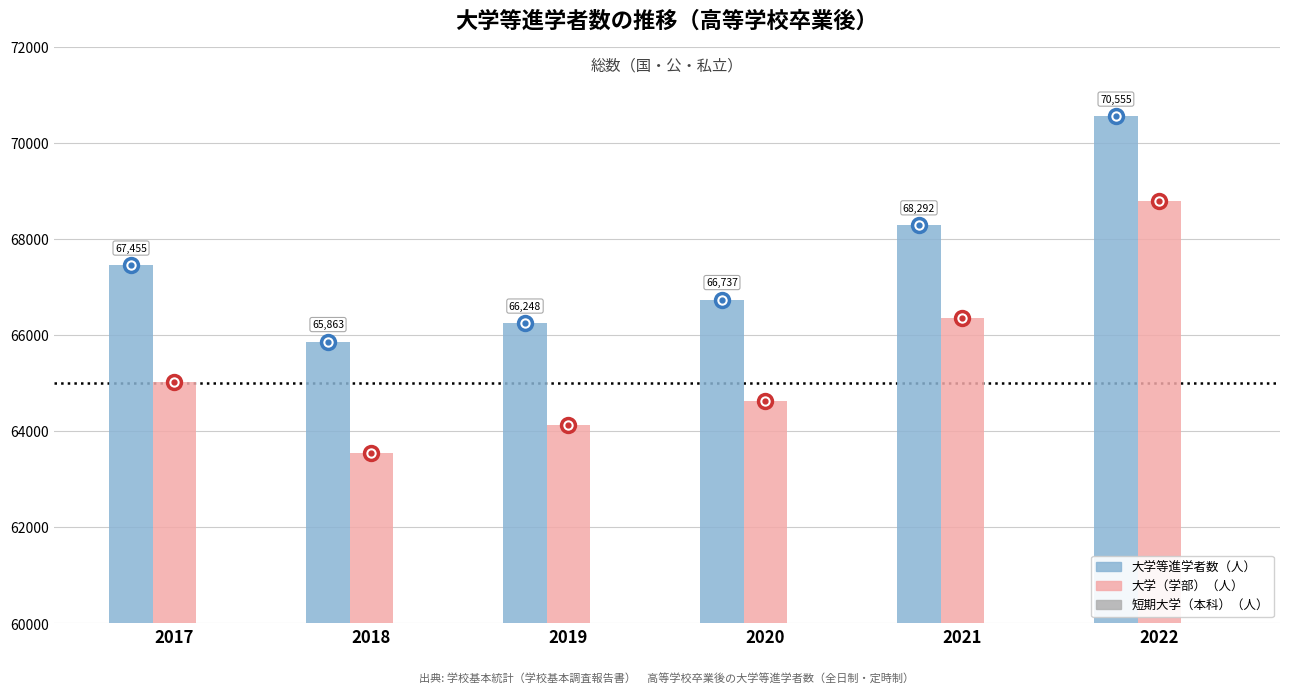

What are all the series names shown in the legend?

大学等進学者数（人）, 大学（学部）（人）, 短期大学（本科）（人）